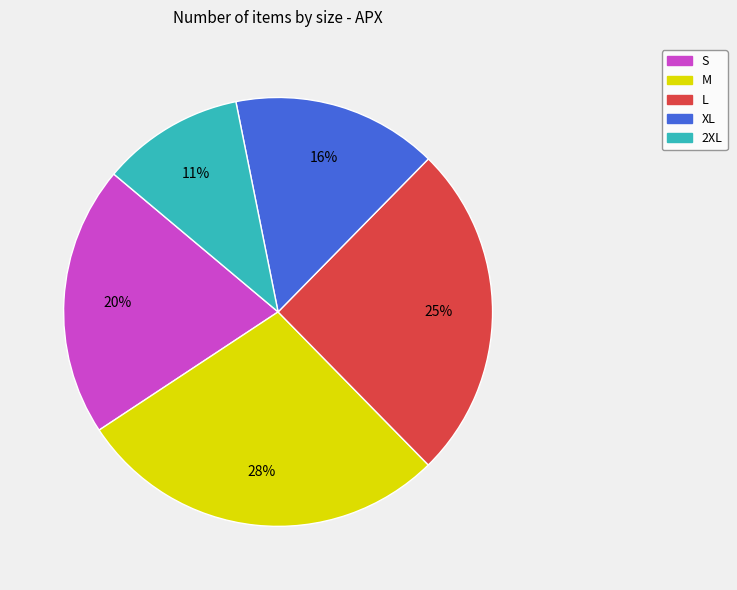

To the nearest percent, what is the combined percentage of M and L?

53%